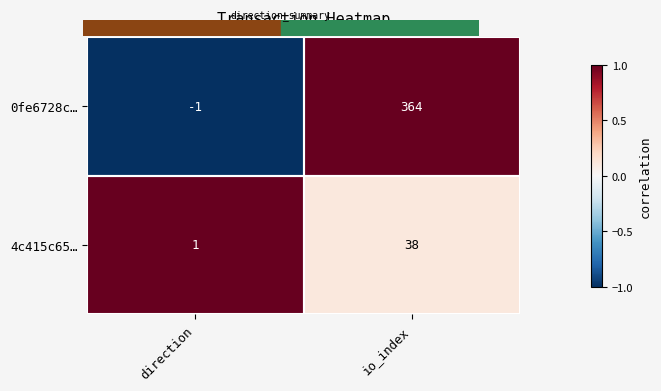

At which category is the sum across all series the highest?

io_index